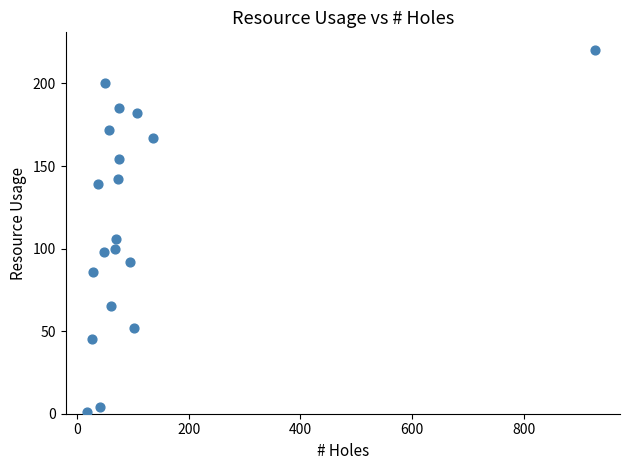

What Y value in the scatter plot is closest to 110?

106